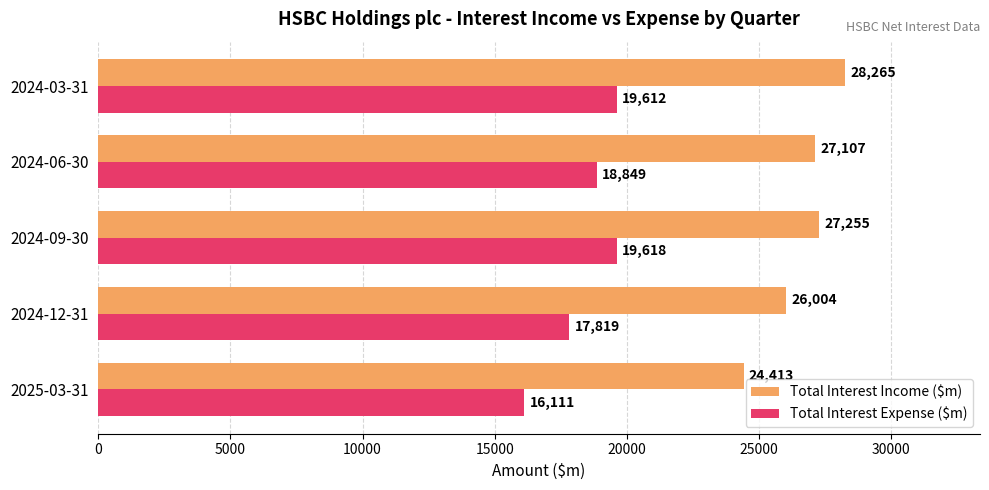

At which label is Total Interest Expense ($m) closest to 17864?

2024-12-31